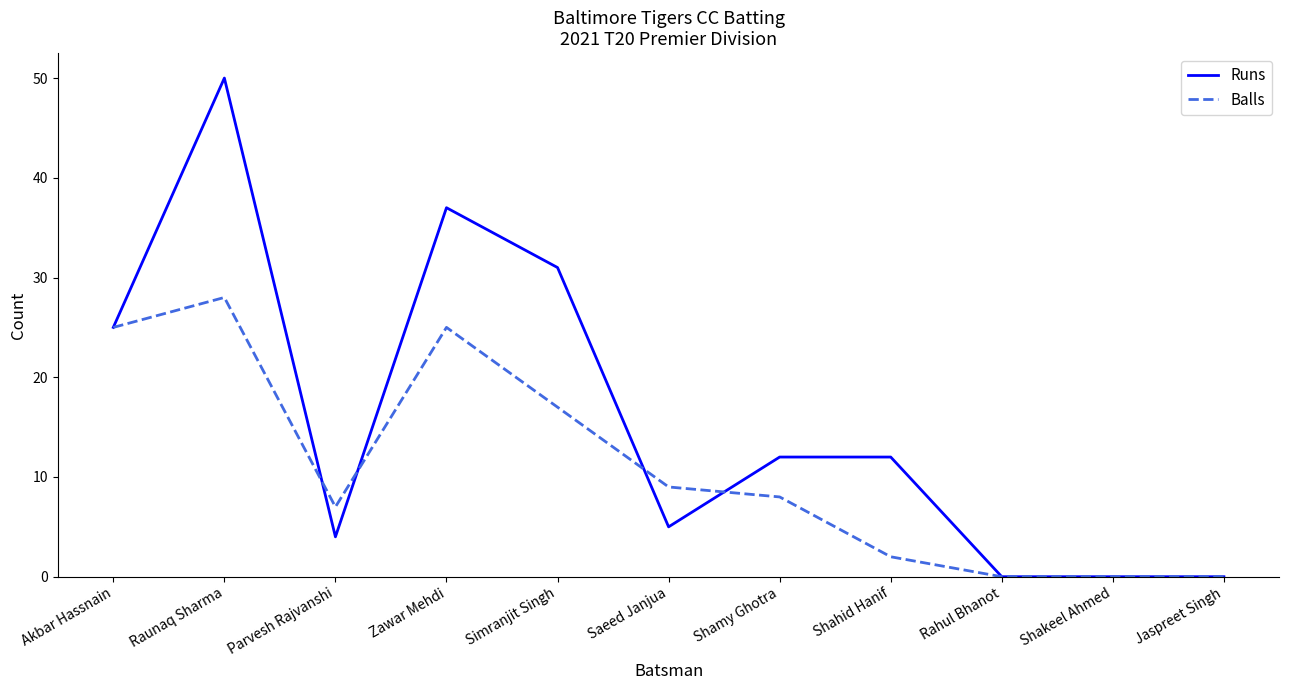

What is the difference between the highest and lowest values at Saeed Janjua?

4